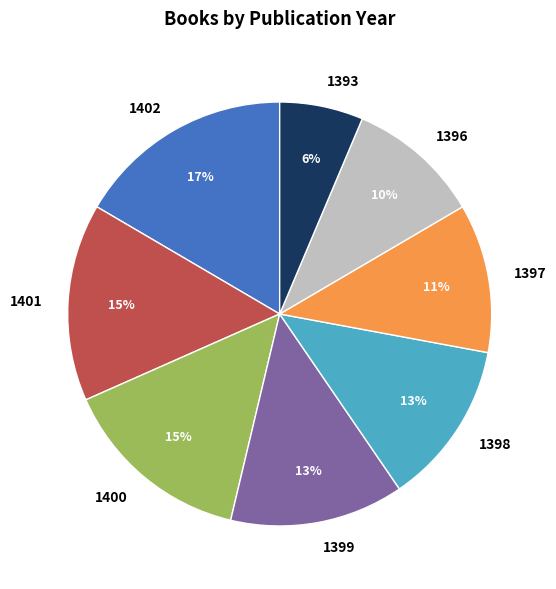

To the nearest percent, what is the combined percentage of 1401 and 1396?

25%